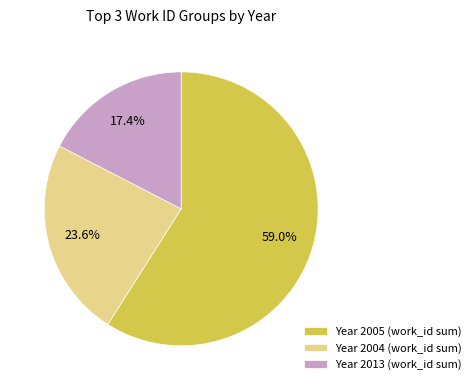

What is the smallest slice in the pie chart?

Year 2013 (work_id sum)